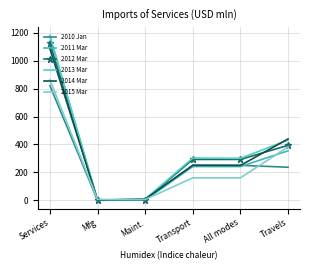

What is the value of the 2013 Mar point at the 1st from the left?

1181